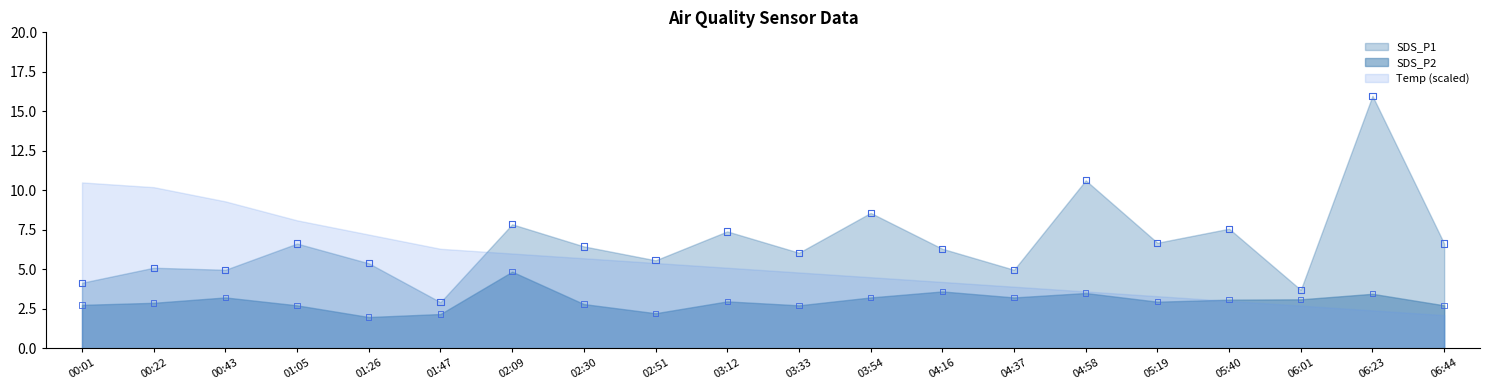

Which series has the largest total across all categories?

SDS_P1